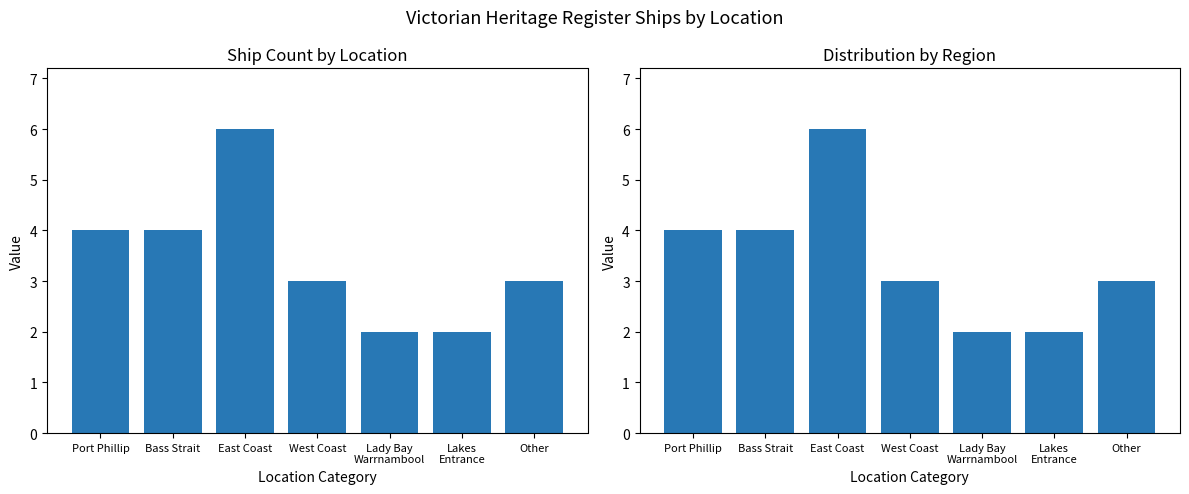

What is the ratio of the value at Bass Strait to the value at West Coast?

1.3